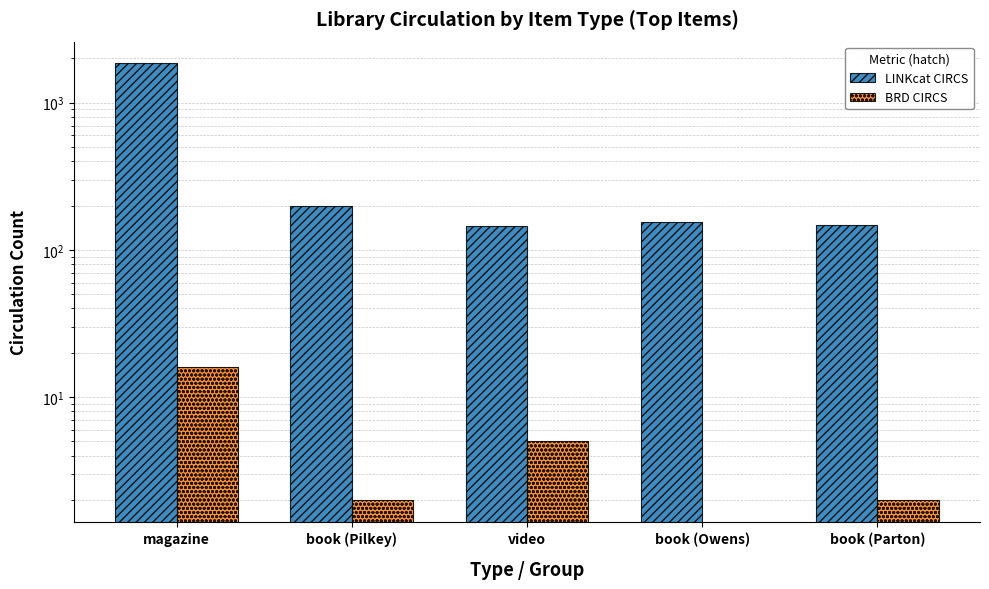

What is the sum of the LINKcat CIRCS values at book (Parton) and video?

292